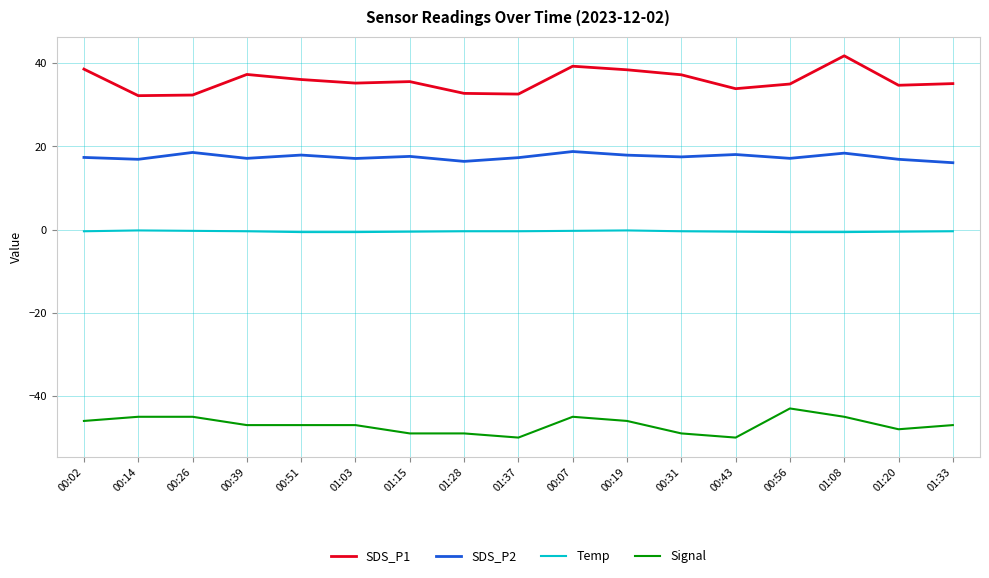

True or false: Temp and Signal cross at least once.

False